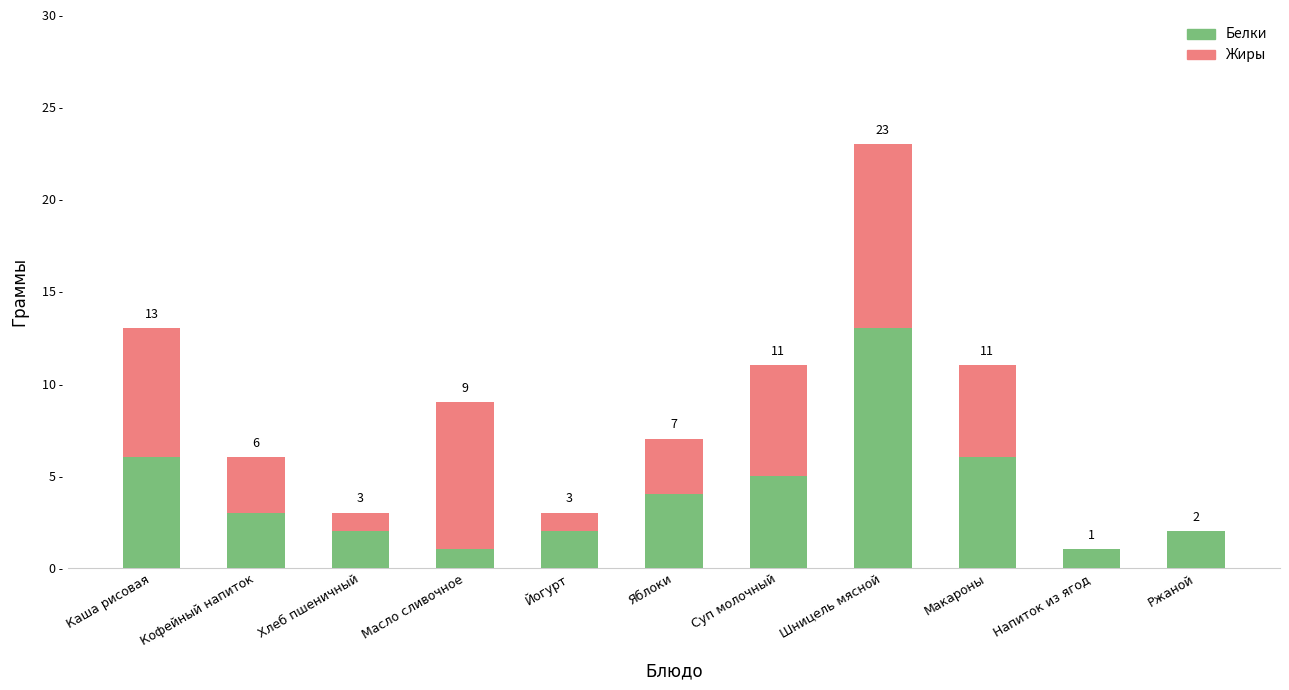

At which category is the sum across all series the highest?

Шницель мясной